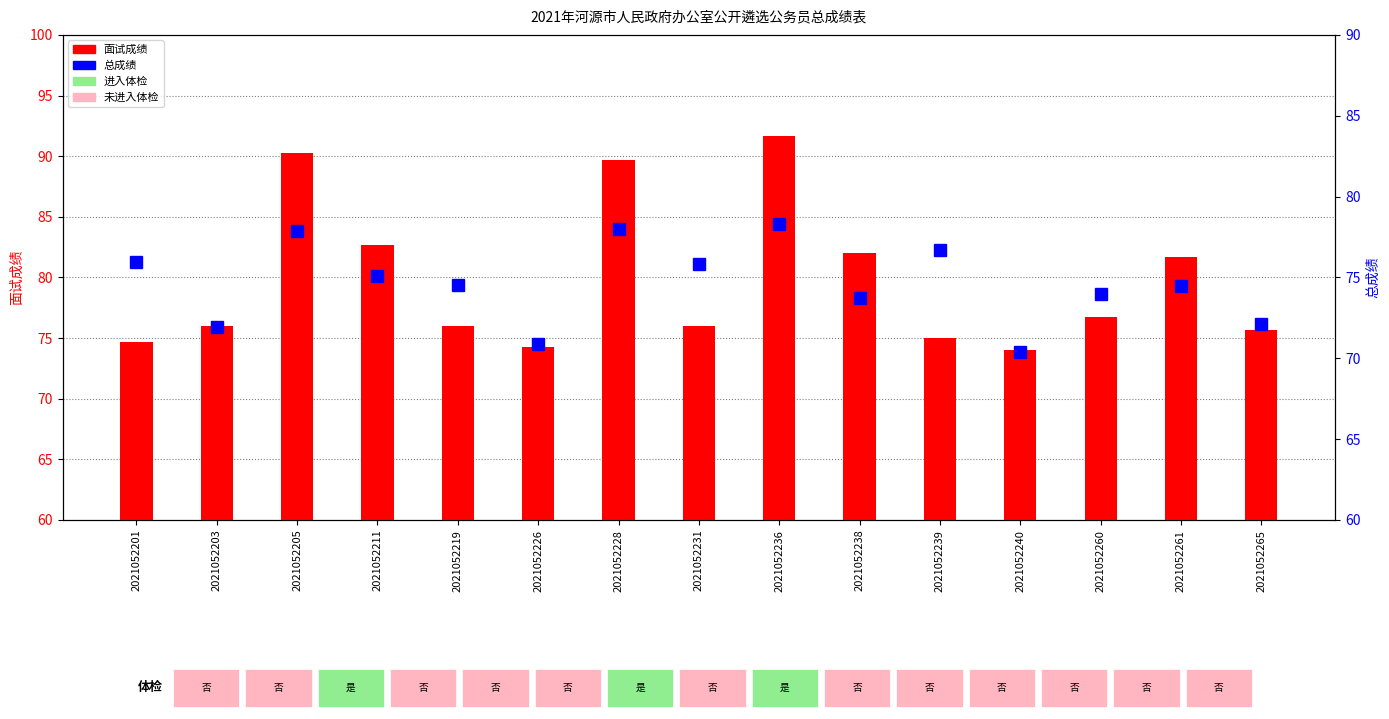

How many groups of bars are there?

15